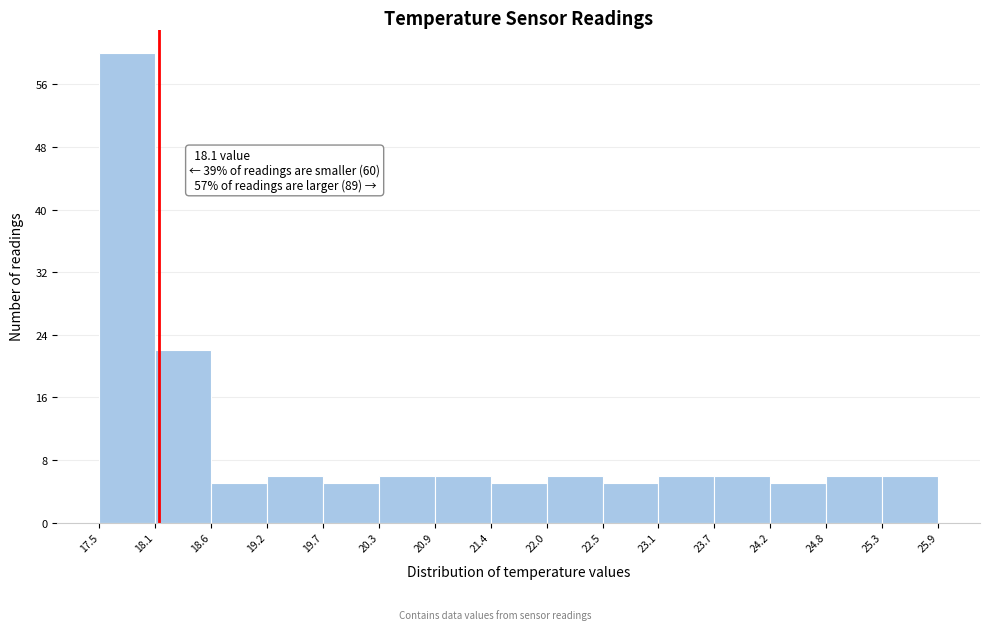

Which range on the x-axis has the tallest bar?

17.5 to 18.1